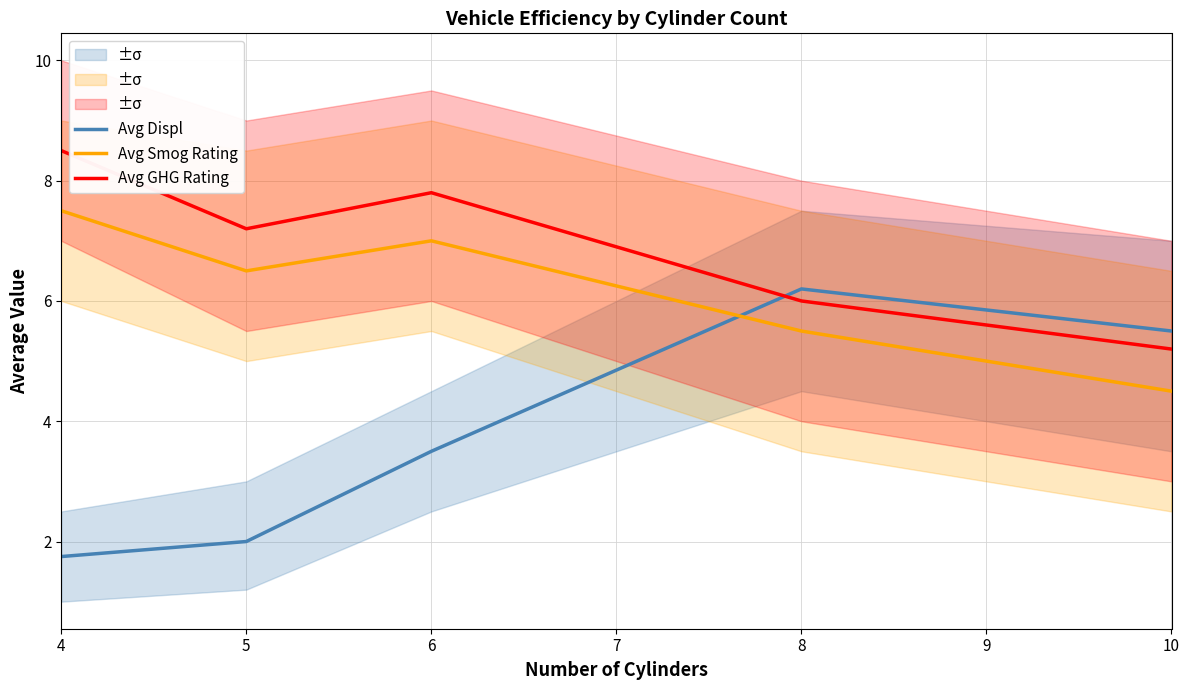

True or false: Avg Smog Rating and Avg GHG Rating intersect in this chart.

False